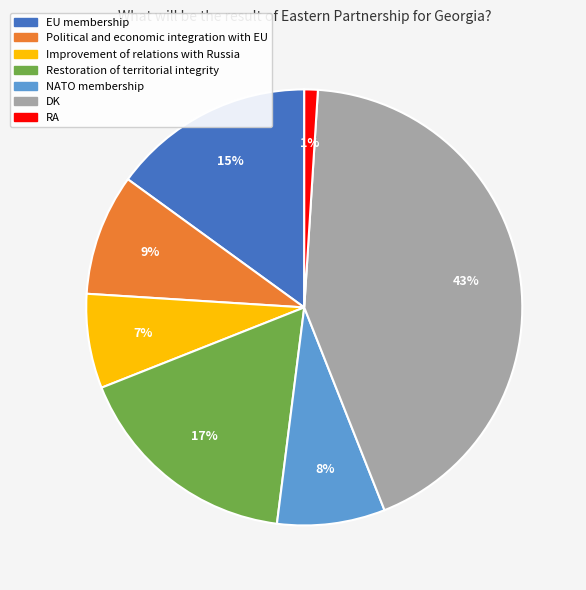

To the nearest percent, what is the average slice percentage?

14%